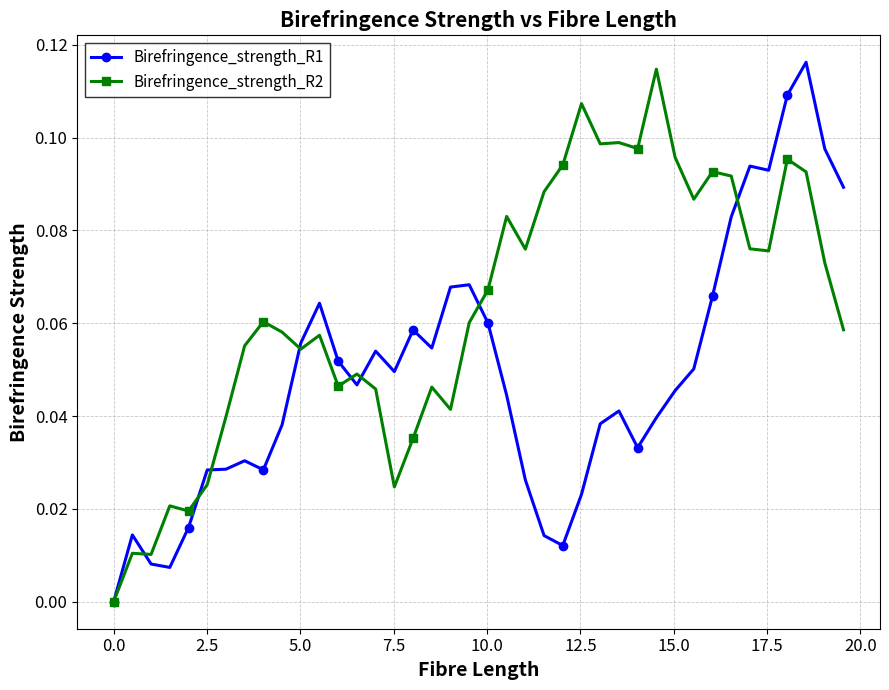

Does the chart display data point markers on the line(s)?

Yes